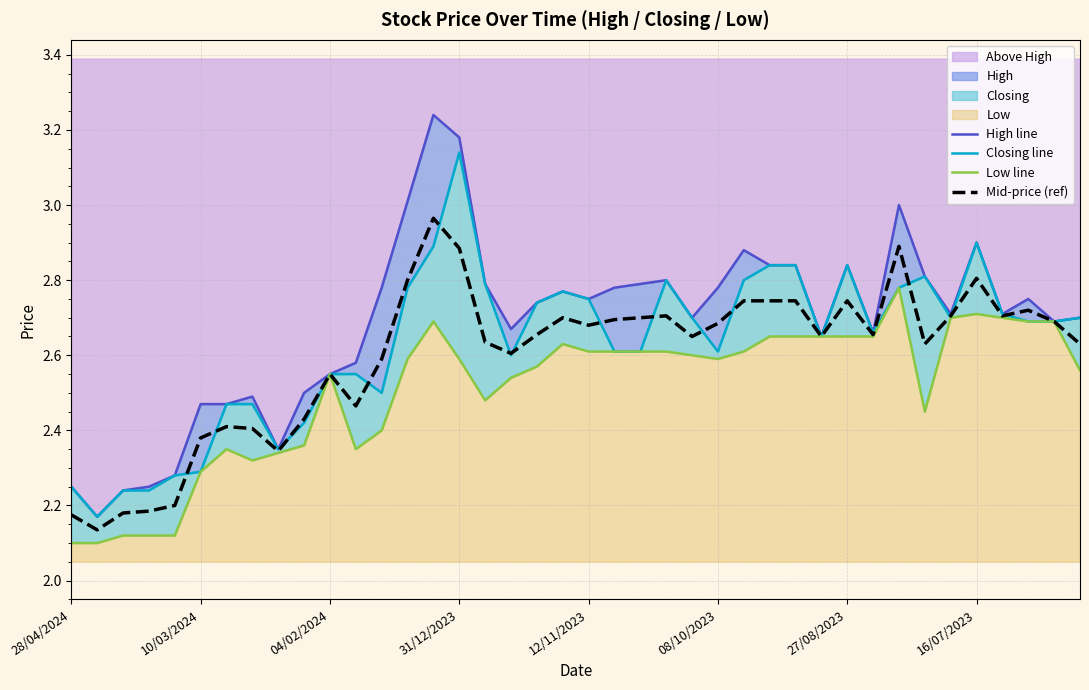

Rank the series by their maximum value, from lowest to highest.

Low line, Mid-price (ref), Closing line, High line